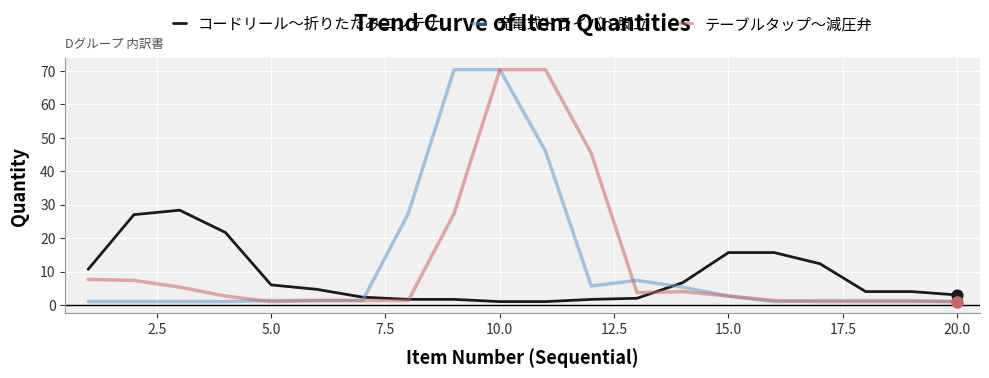

What is the highest value of the 充電式ドライバ～脚立 series?

70.3